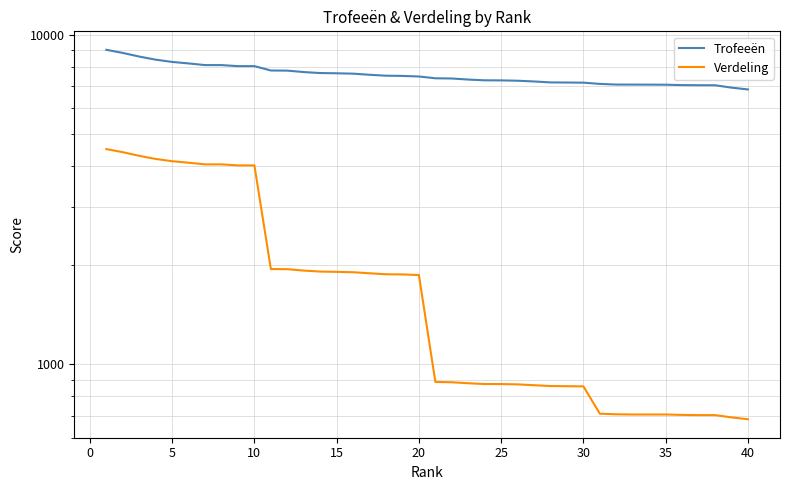

How many data points does each series have?

40